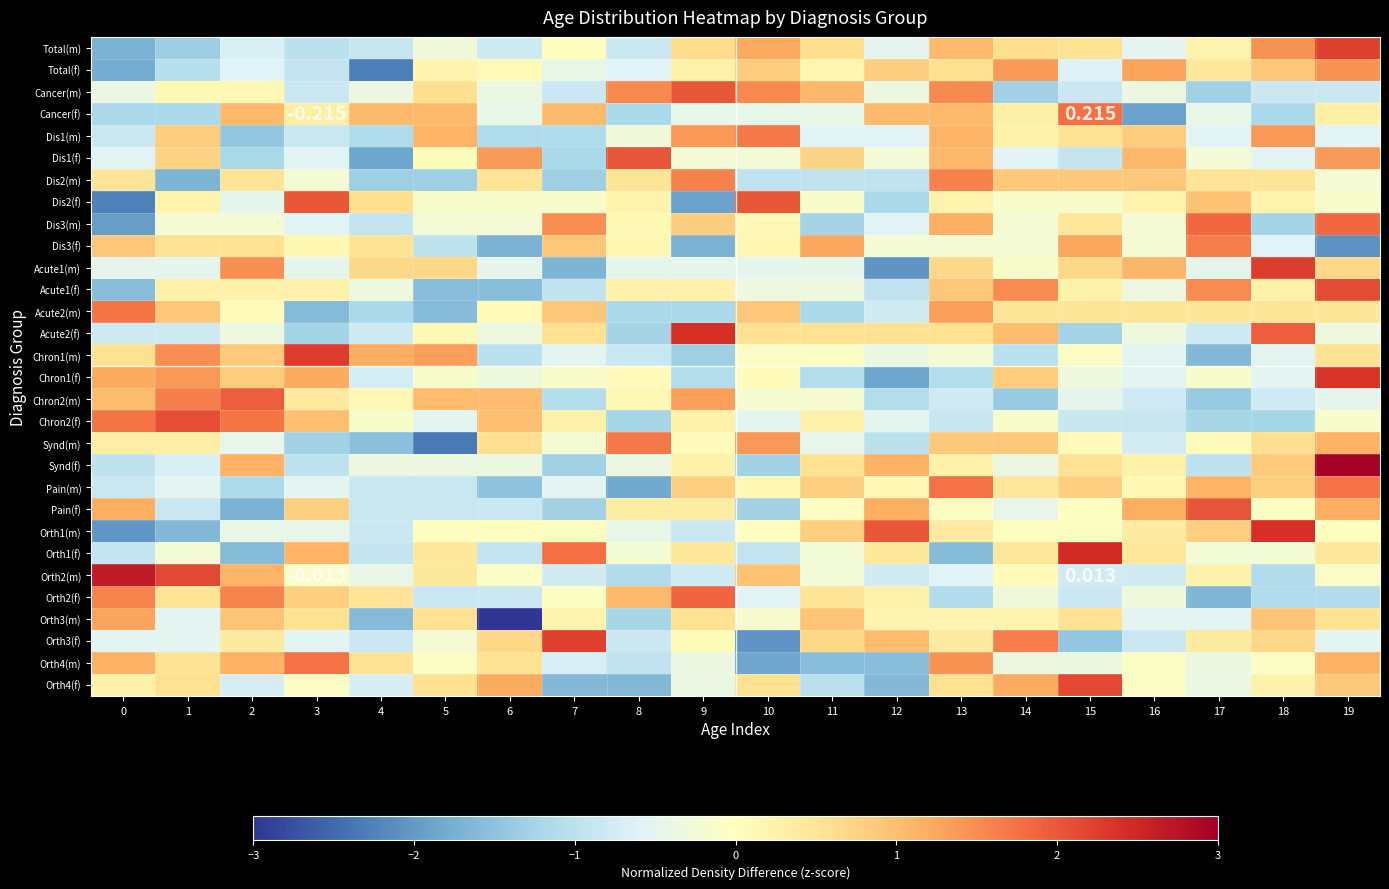

The Dis3(f) series shows -0.6 at 18. True or false?

True